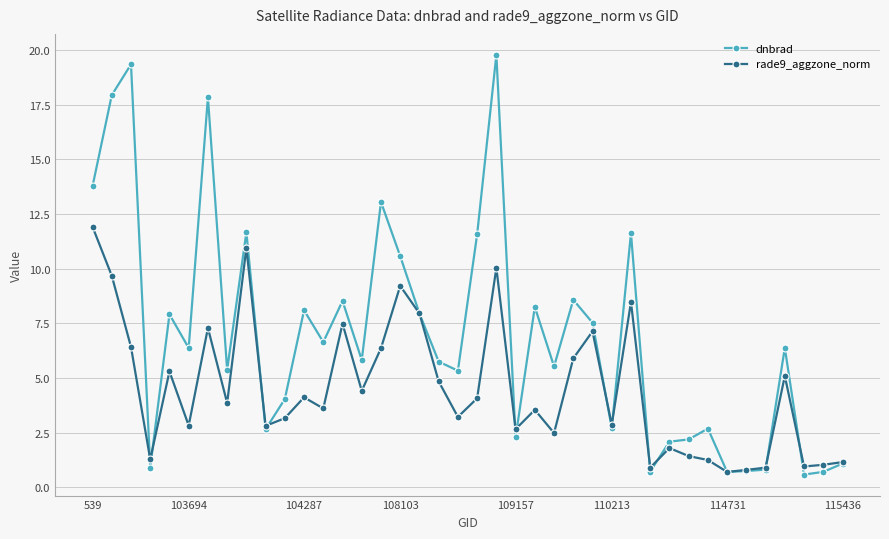

List the series in order of their overall mean, highest first.

dnbrad, rade9_aggzone_norm